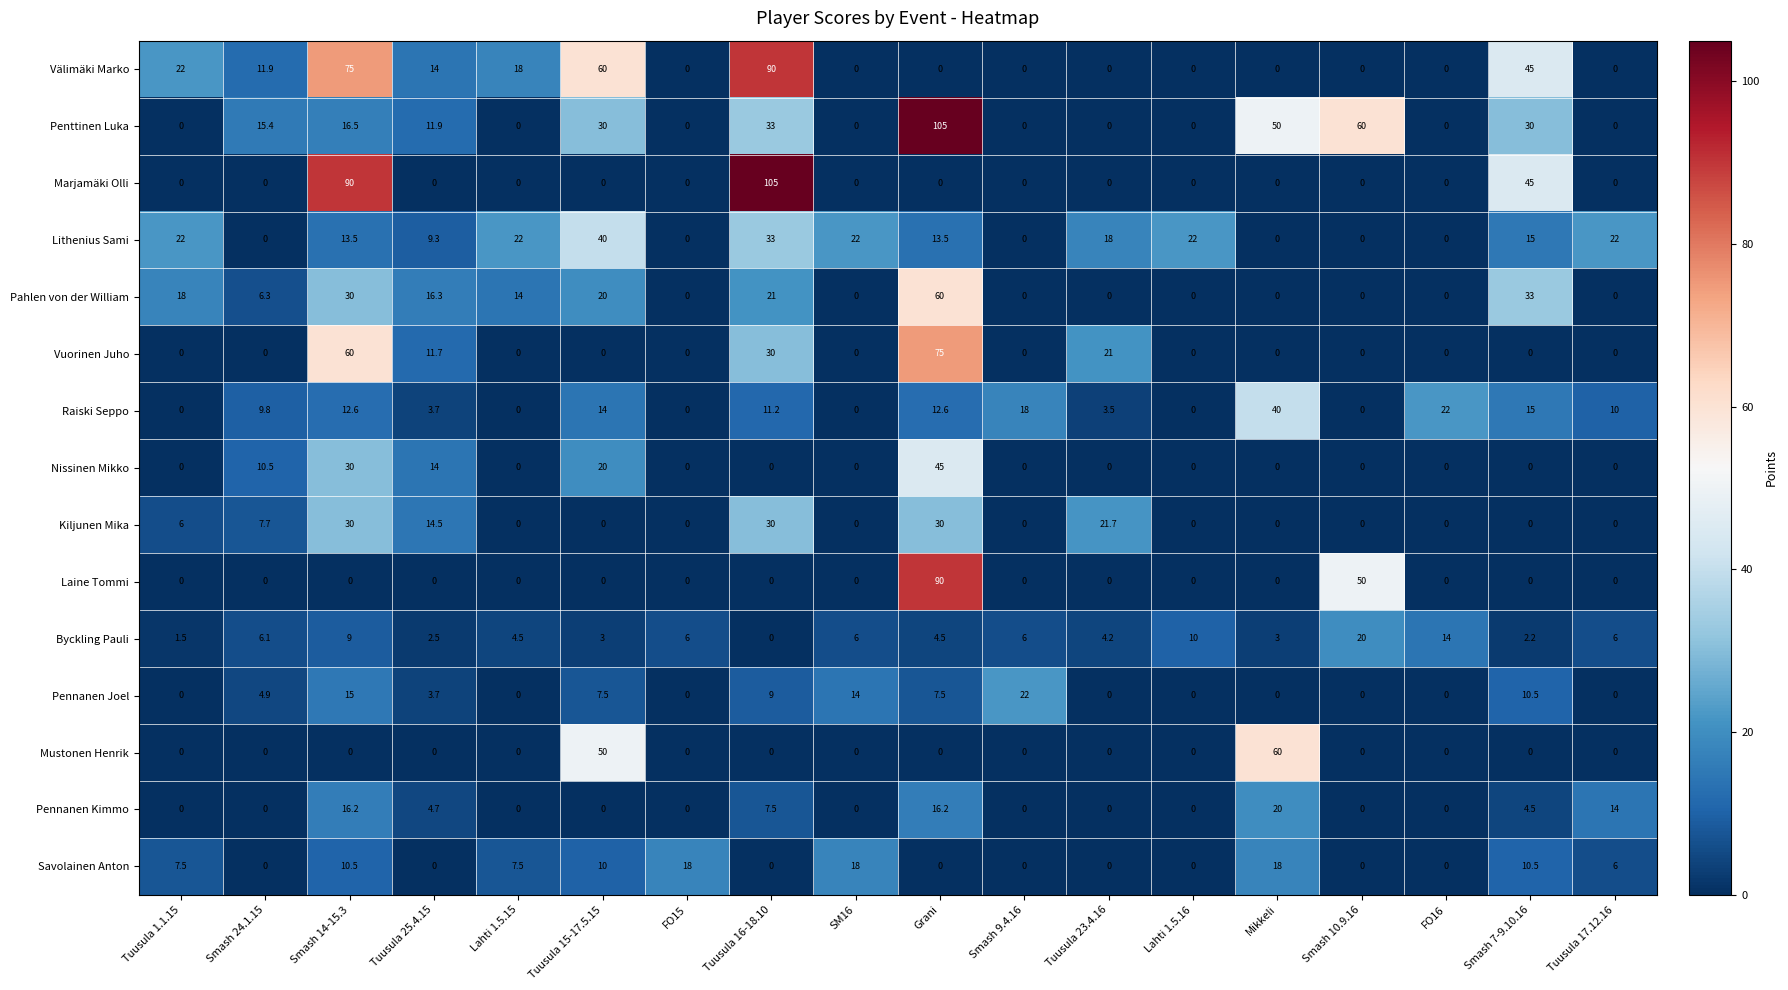

Where is Kiljunen Mika nearest to the value 15?

Tuusula 25.4.15